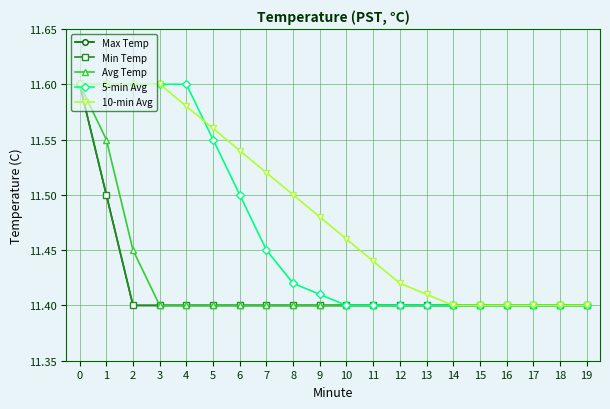

What is the difference between the second highest and minimum values in the 10-min Avg series?

0.2